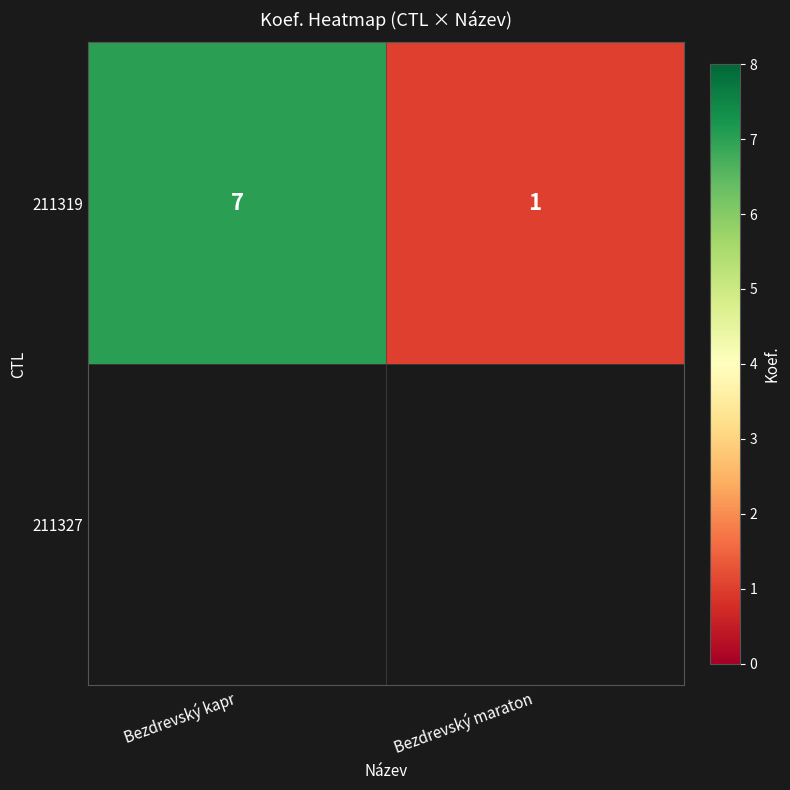

Which category has the lowest value across all series?

Bezdrevský maraton